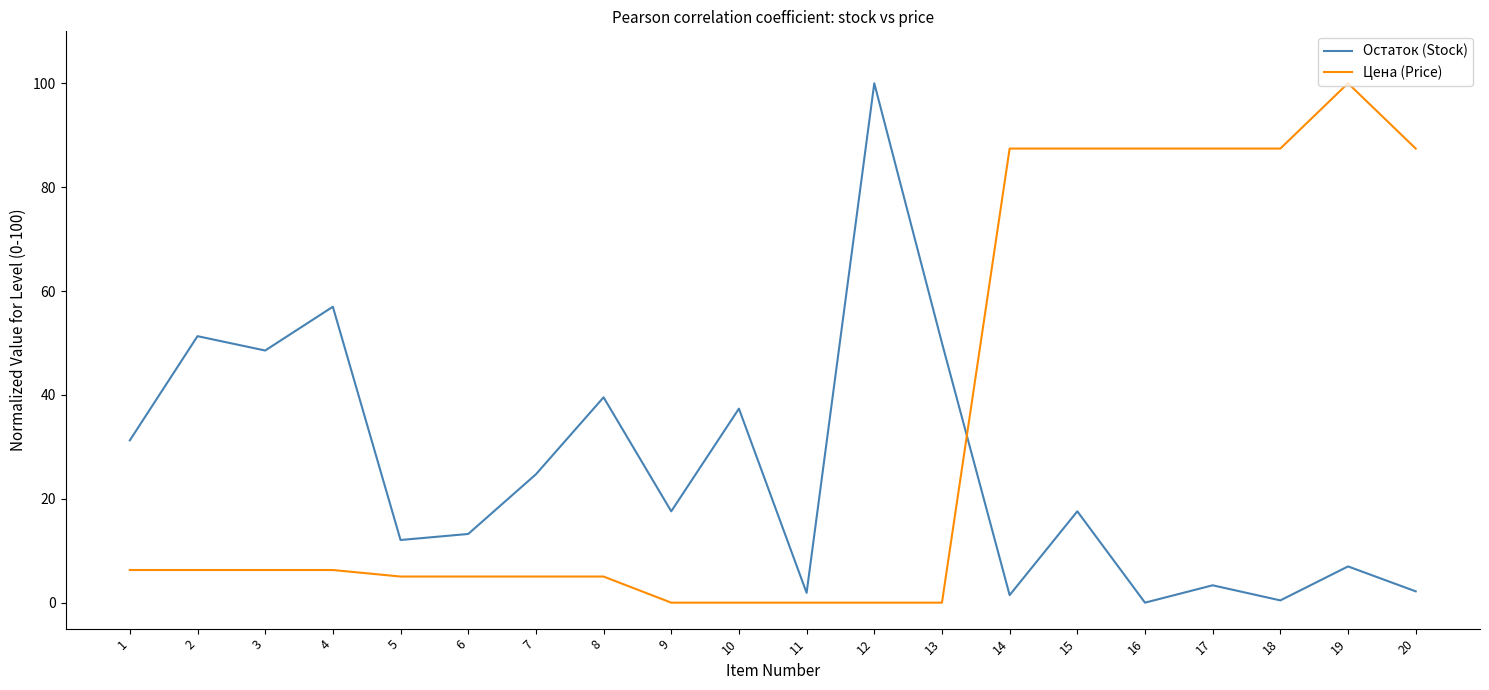

Rank the series by their average value, from lowest to highest.

Остаток (Stock), Цена (Price)